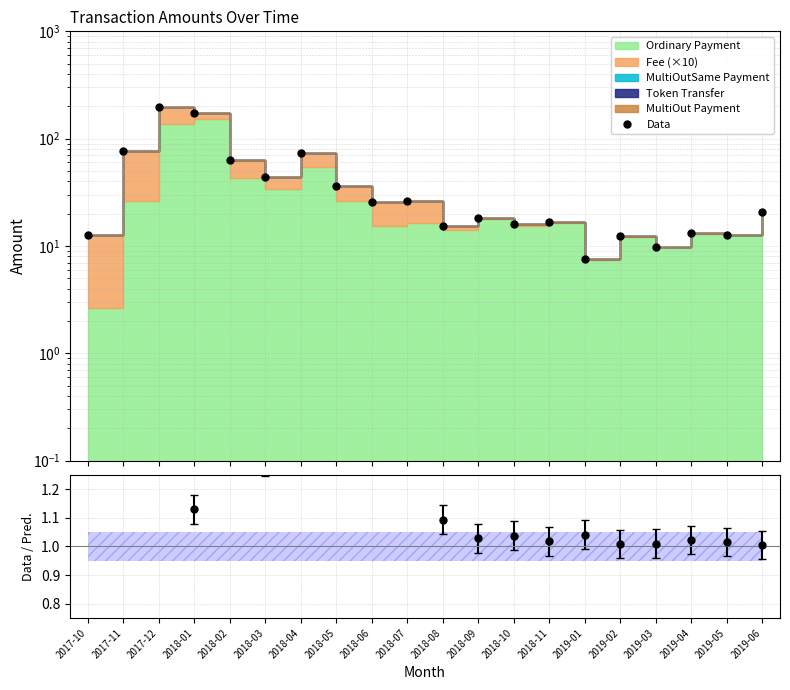

What is the change in value from 2017-11 to 2018-11?

-59.5